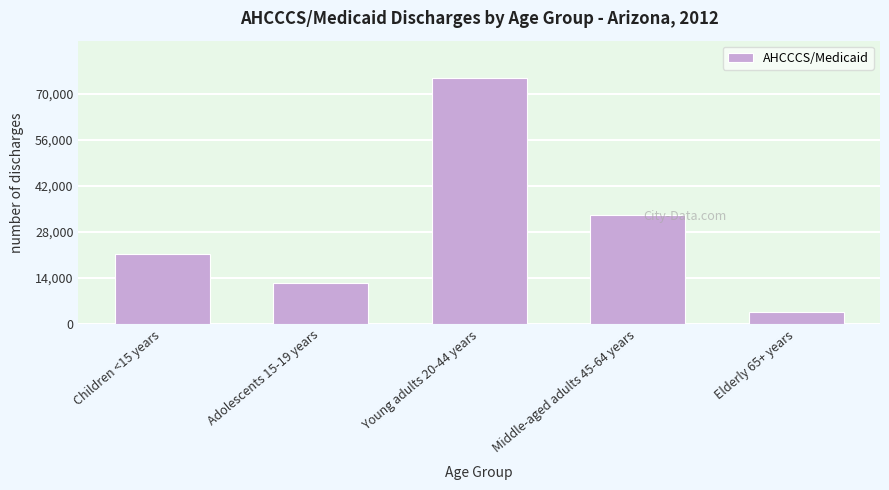

Reading left to right, list all the values displayed in this chart.

21263	12381	74896	33181	3581